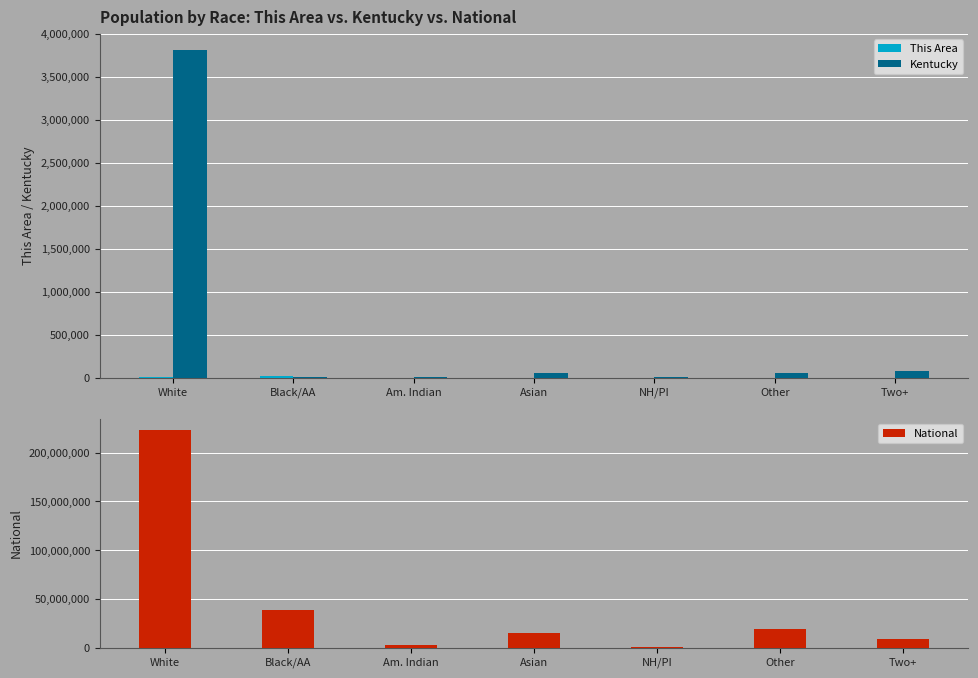

Reading left to right, list all the values displayed in this chart.

This Area: White=2208	Black/AA=21337	Am. Indian=11	Asian=3	NH/PI=0	Other=19	Two+=29
Kentucky: White=3809537	Black/AA=520	Am. Indian=10120	Asian=48930	NH/PI=2501	Other=55551	Two+=75208
National: White=223553265	Black/AA=38929319	Am. Indian=2932248	Asian=14674252	NH/PI=540013	Other=19107368	Two+=9009073